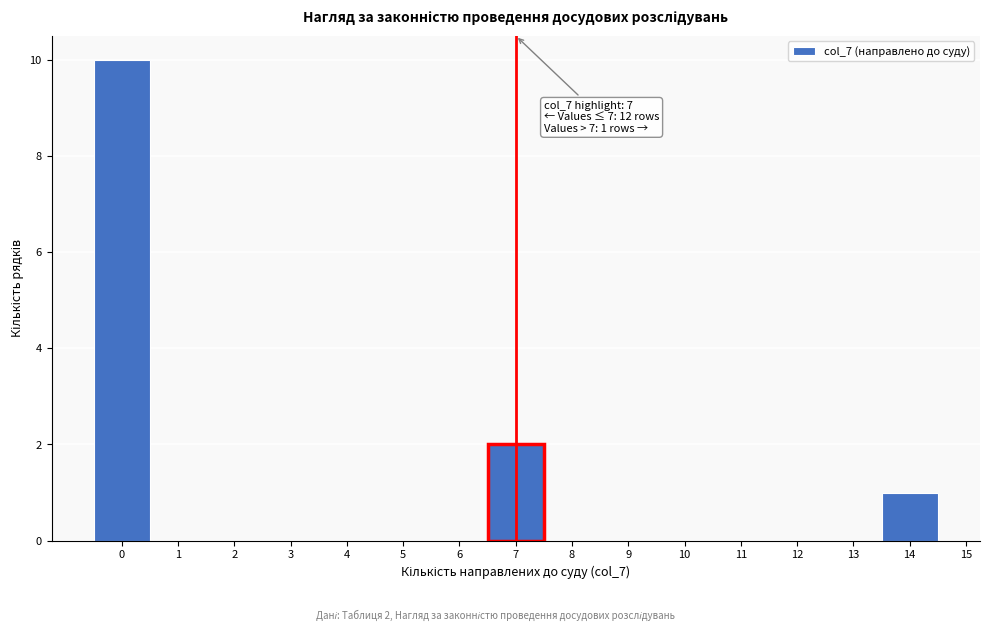

Over which range of the x-axis is the bar tallest?

-0.5 to 0.5